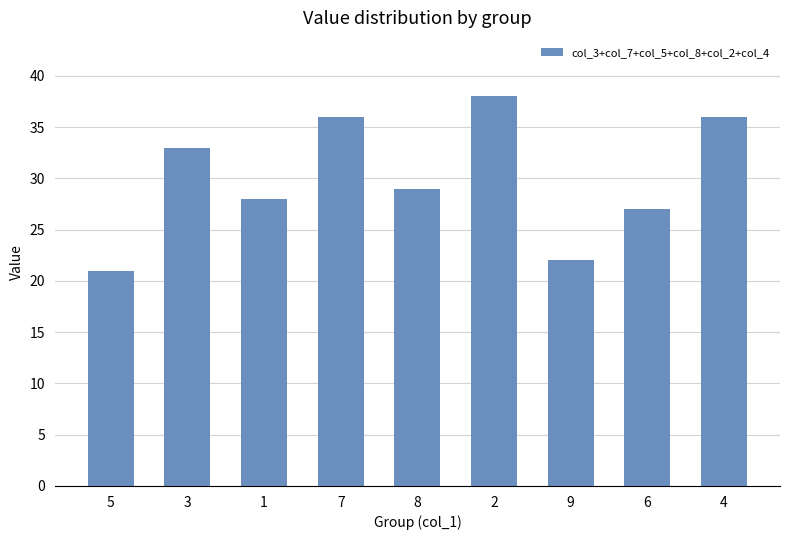

How many bars are there in total?

9